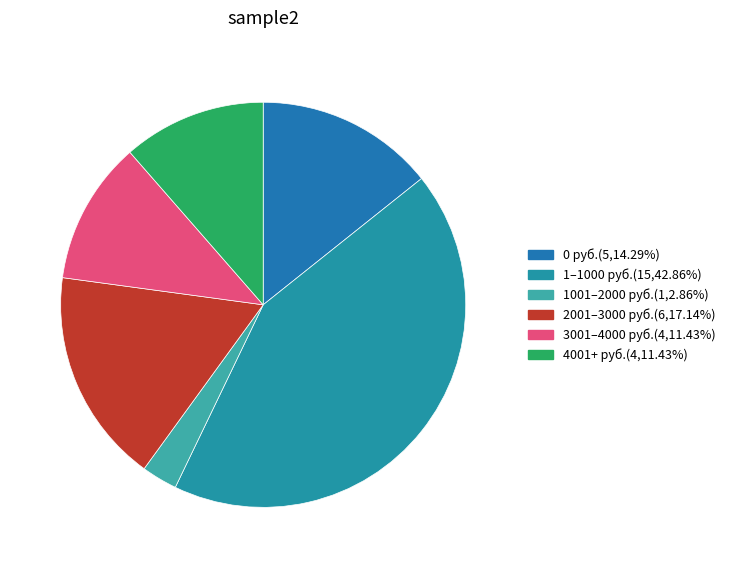

Count the number of slices in the pie.

6